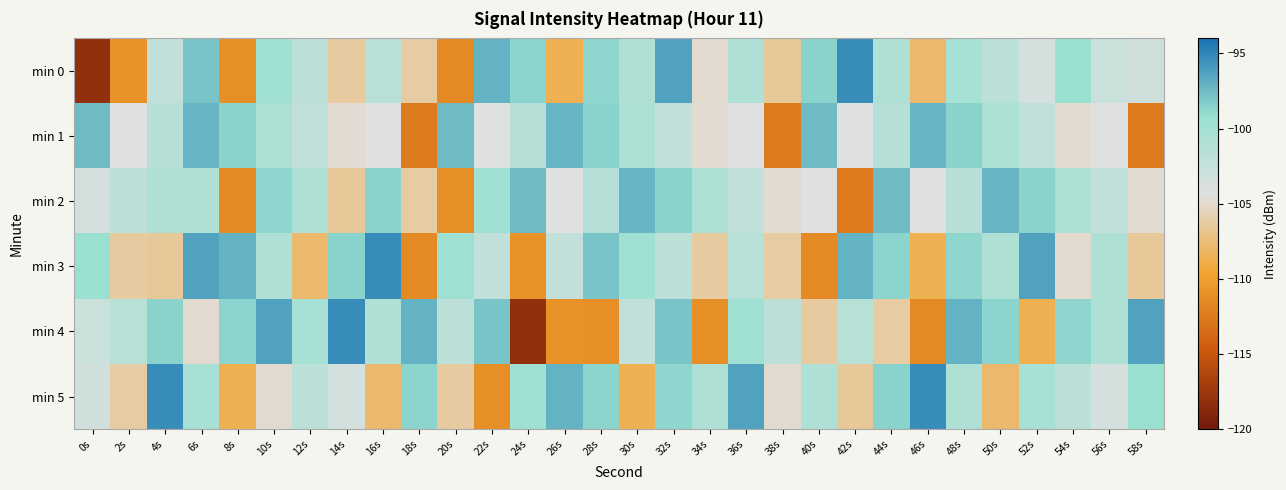

Reading left to right, transcribe all the data shown in this chart.

min 0: 0s=-118.1	2s=-110.9	4s=-102.1	6s=-97.9	8s=-111.1	10s=-99.7	12s=-101.8	14s=-106.4	16s=-101.5	18s=-106.2	20s=-111.4	22s=-97.1	24s=-98.7	26s=-108.7	28s=-98.8	30s=-100.8	32s=-96.3	34s=-105.0	36s=-100.8	38s=-106.6	40s=-98.6	42s=-95.3	44s=-100.7	46s=-107.9	48s=-100.2	50s=-101.6	52s=-103.5	54s=-99.2	56s=-102.8	58s=-103.2
min 1: 0s=-97.5	2s=-104.3	4s=-101.4	6s=-97.2	8s=-98.7	10s=-100.7	12s=-102.1	14s=-104.8	16s=-104.3	18s=-112.5	20s=-97.5	22s=-104.3	24s=-101.4	26s=-97.2	28s=-98.7	30s=-100.7	32s=-102.1	34s=-104.8	36s=-104.3	38s=-112.5	40s=-97.5	42s=-104.3	44s=-101.4	46s=-97.2	48s=-98.7	50s=-100.7	52s=-102.1	54s=-104.8	56s=-104.3	58s=-112.5
min 2: 0s=-103.5	2s=-101.8	4s=-100.8	6s=-100.8	8s=-111.4	10s=-98.8	12s=-100.7	14s=-106.6	16s=-98.6	18s=-106.2	20s=-111.1	22s=-99.7	24s=-97.5	26s=-104.3	28s=-101.4	30s=-97.2	32s=-98.7	34s=-100.7	36s=-102.1	38s=-104.8	40s=-104.3	42s=-112.5	44s=-97.5	46s=-104.3	48s=-101.4	50s=-97.2	52s=-98.7	54s=-100.7	56s=-102.1	58s=-104.8
min 3: 0s=-99.2	2s=-106.4	4s=-106.6	6s=-96.3	8s=-97.1	10s=-100.8	12s=-107.9	14s=-98.6	16s=-95.3	18s=-111.4	20s=-99.7	22s=-102.1	24s=-110.9	26s=-102.1	28s=-97.9	30s=-99.7	32s=-101.8	34s=-106.4	36s=-101.5	38s=-106.2	40s=-111.4	42s=-97.1	44s=-98.7	46s=-108.7	48s=-98.8	50s=-100.8	52s=-96.3	54s=-105.0	56s=-100.8	58s=-106.6
min 4: 0s=-102.8	2s=-101.5	4s=-98.6	6s=-105.0	8s=-98.7	10s=-96.3	12s=-100.2	14s=-95.3	16s=-100.7	18s=-97.1	20s=-101.8	22s=-97.9	24s=-118.1	26s=-110.9	28s=-111.1	30s=-102.1	32s=-97.9	34s=-111.1	36s=-99.7	38s=-101.8	40s=-106.4	42s=-101.5	44s=-106.2	46s=-111.4	48s=-97.1	50s=-98.7	52s=-108.7	54s=-98.8	56s=-100.8	58s=-96.3
min 5: 0s=-103.2	2s=-106.2	4s=-95.3	6s=-100.2	8s=-108.7	10s=-105.0	12s=-101.6	14s=-103.5	16s=-107.9	18s=-98.7	20s=-106.4	22s=-111.1	24s=-99.7	26s=-97.1	28s=-98.7	30s=-108.7	32s=-98.8	34s=-100.8	36s=-96.3	38s=-105.0	40s=-100.8	42s=-106.6	44s=-98.6	46s=-95.3	48s=-100.7	50s=-107.9	52s=-100.2	54s=-101.6	56s=-103.5	58s=-99.2